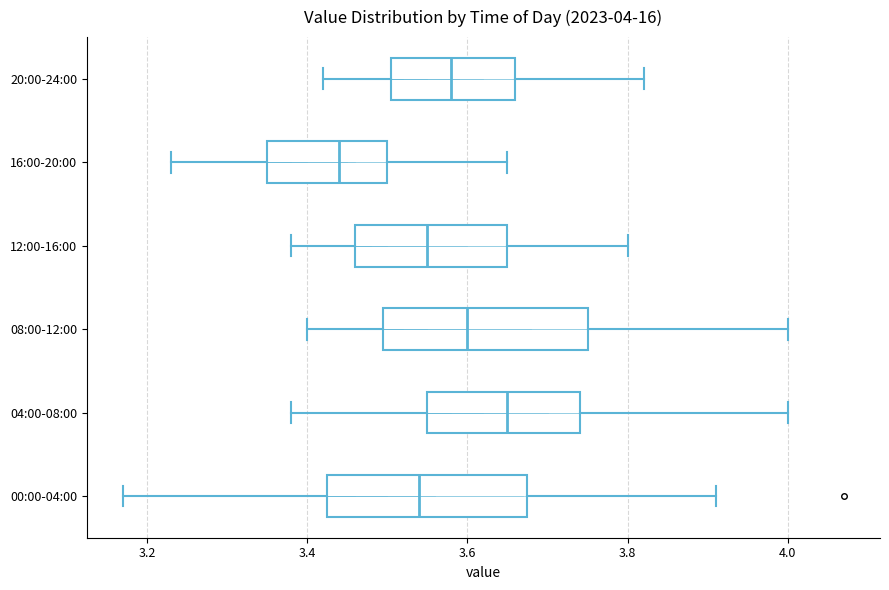

Which box has the furthest to the left median line?

16:00-20:00